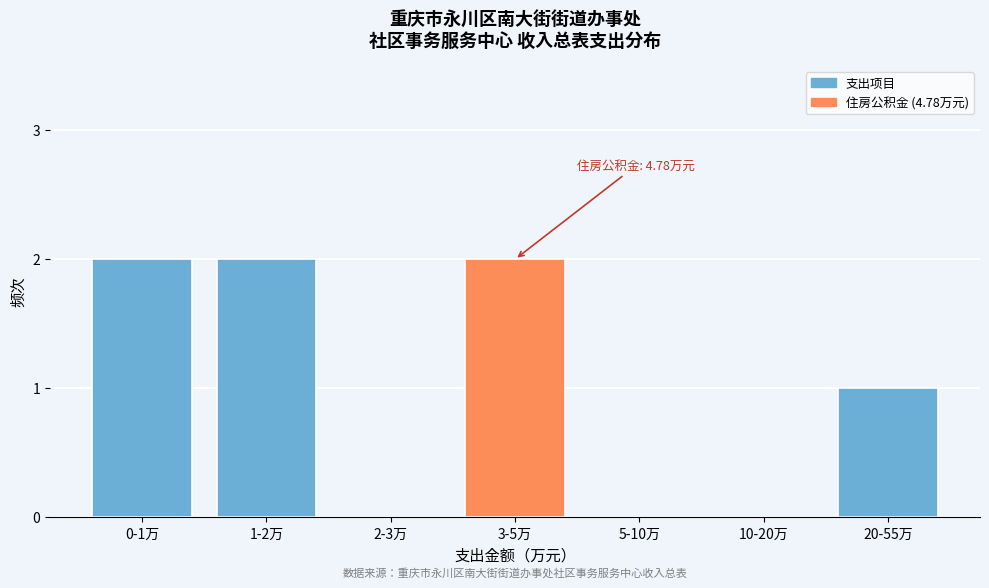

Reading left to right, transcribe all the data shown in this chart.

0-1万=2	1-2万=2	2-3万=0	3-5万=2	5-10万=0	10-20万=0	20-55万=1